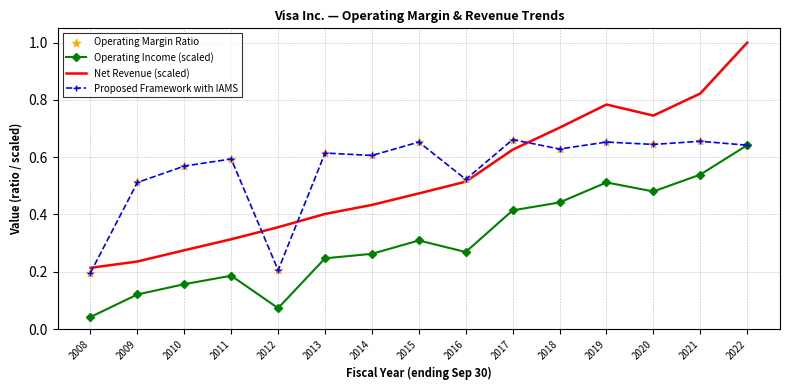

Between 2010 and 2015, which series saw the biggest shift?

Net Revenue (scaled)